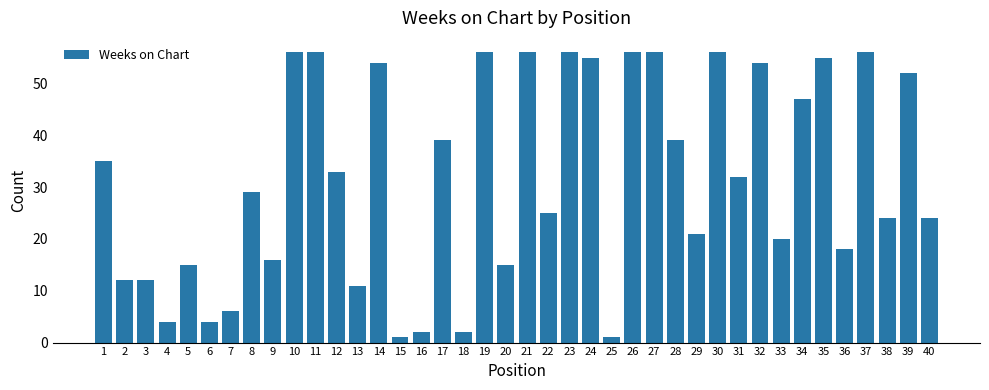

What is the difference between the second highest and second lowest values?

55